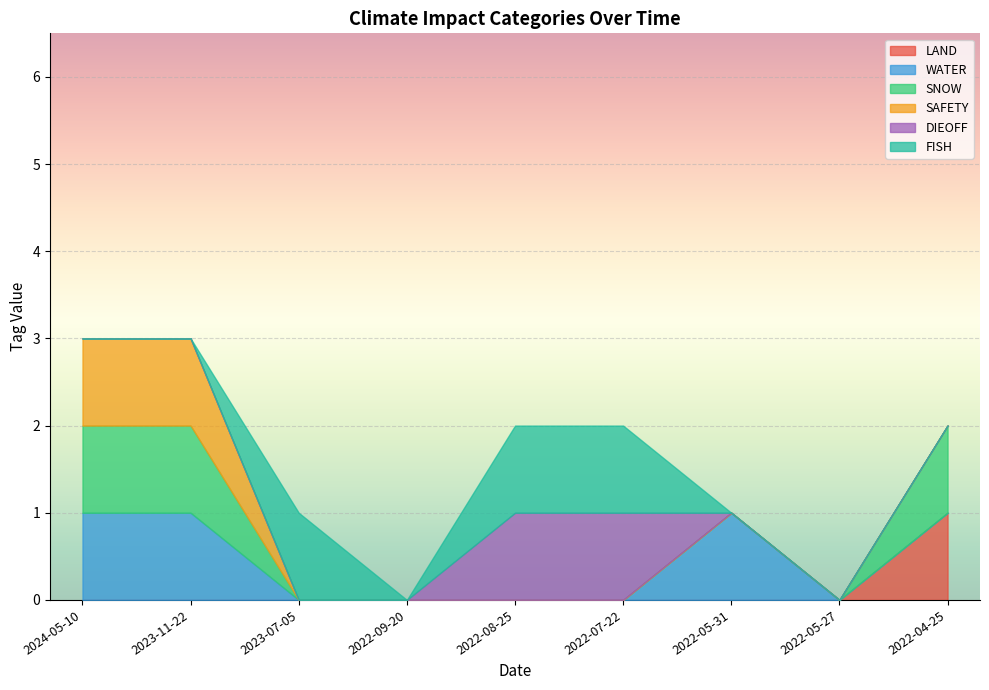

The value of SAFETY at 2022-04-25 is -1. True or false?

False